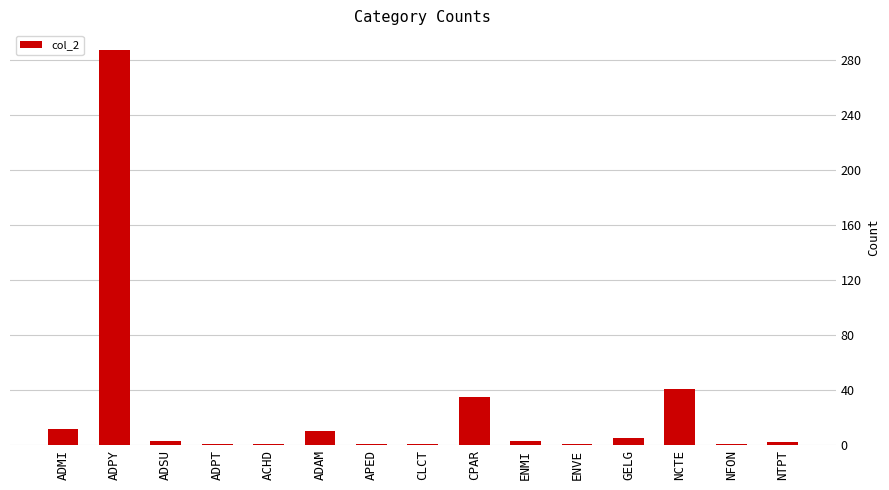

How many bars are there in total?

15